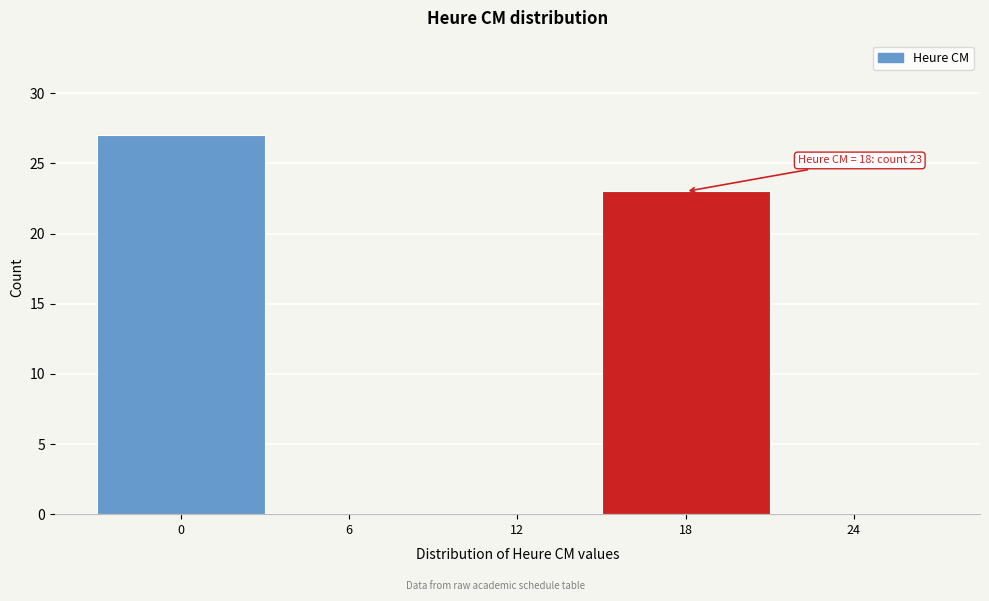

Reading right to left, what are all the values shown in this chart?

24=0	18=23	12=0	6=0	0=27